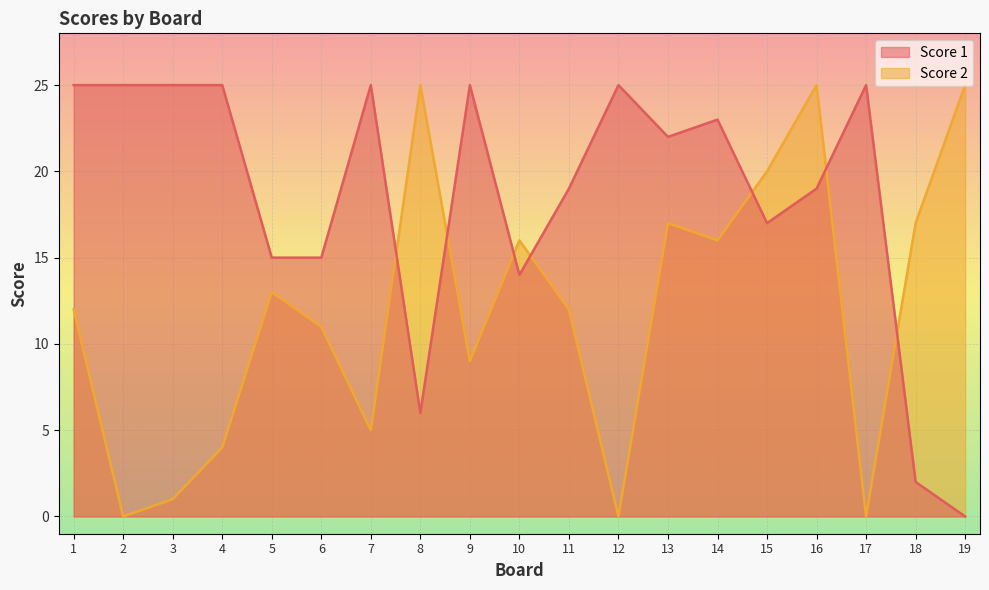

Which category has the lowest value in the Score 1 series?

19